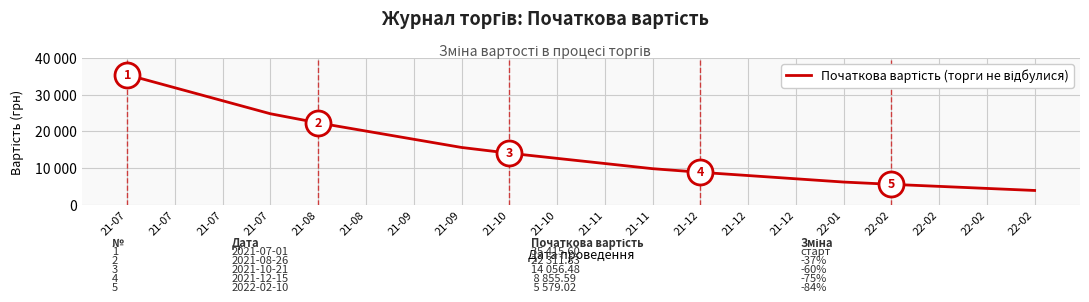

Between 22-02 and 22-02, which is larger?

22-02